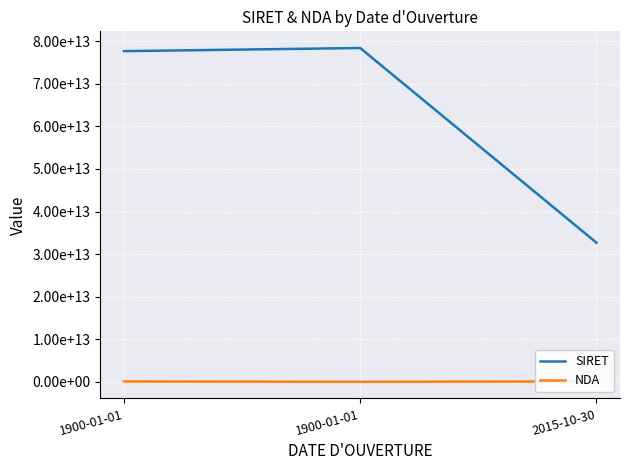

How many data points in NDA are less than 73310040131?

1